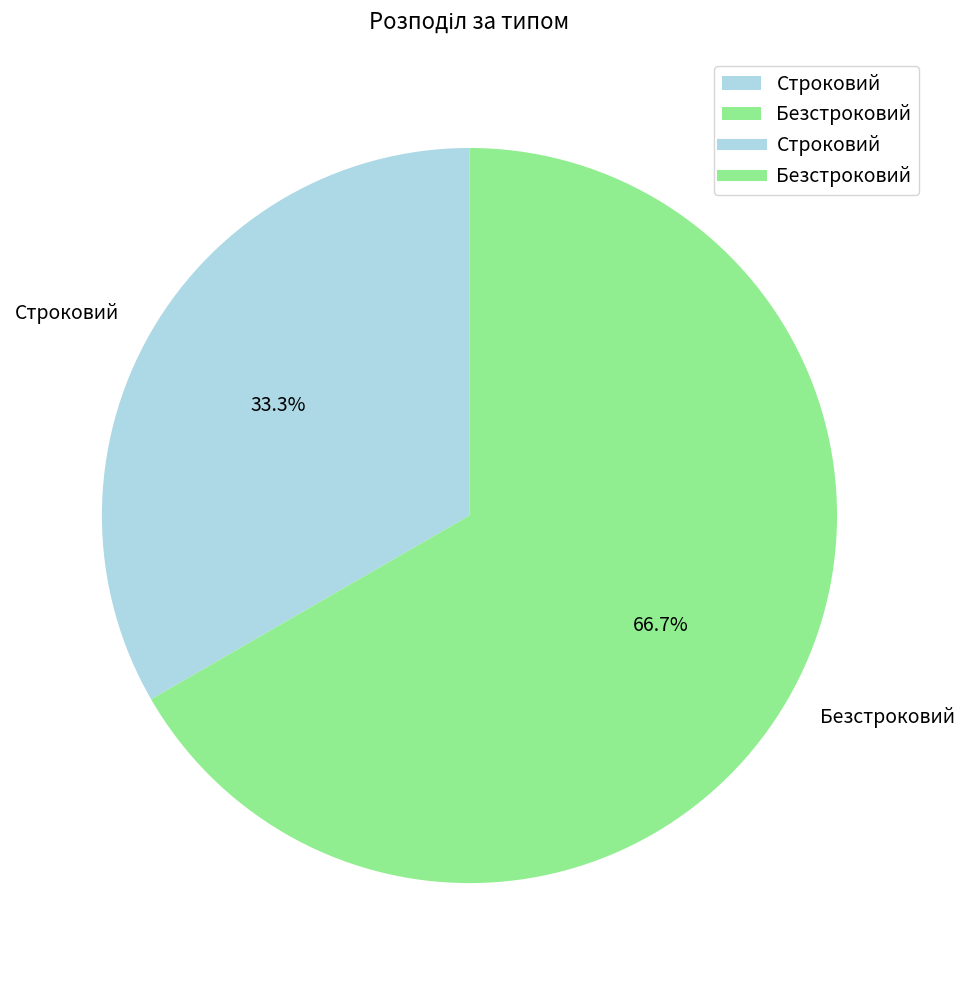

To the nearest percent, what is the combined percentage of Строковий and Безстроковий?

100%